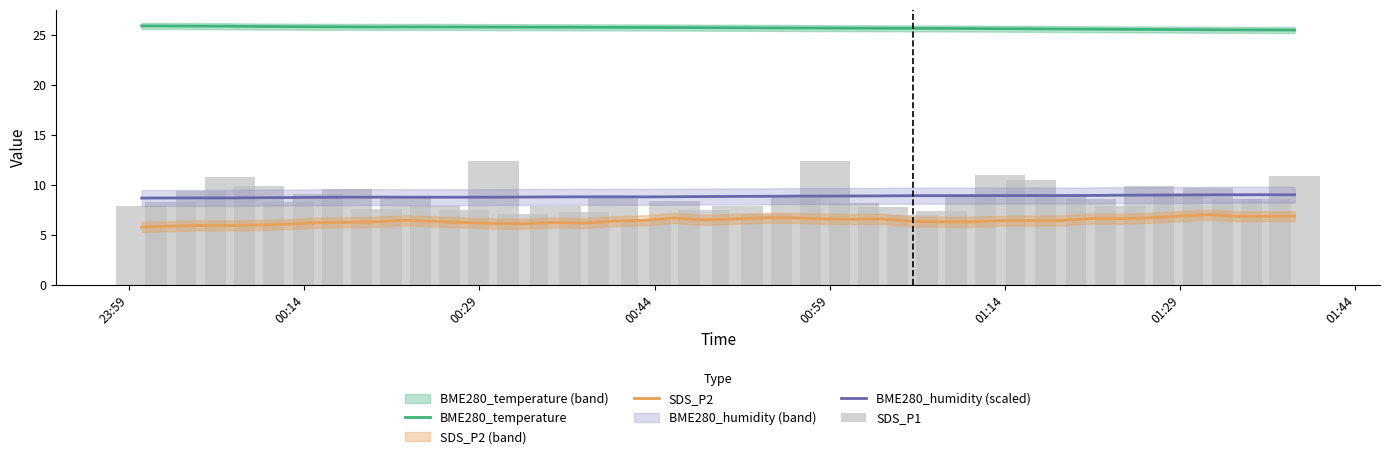

List the series in order of their peak value, highest first.

BME280_temperature, SDS_P1, BME280_humidity (scaled), SDS_P2